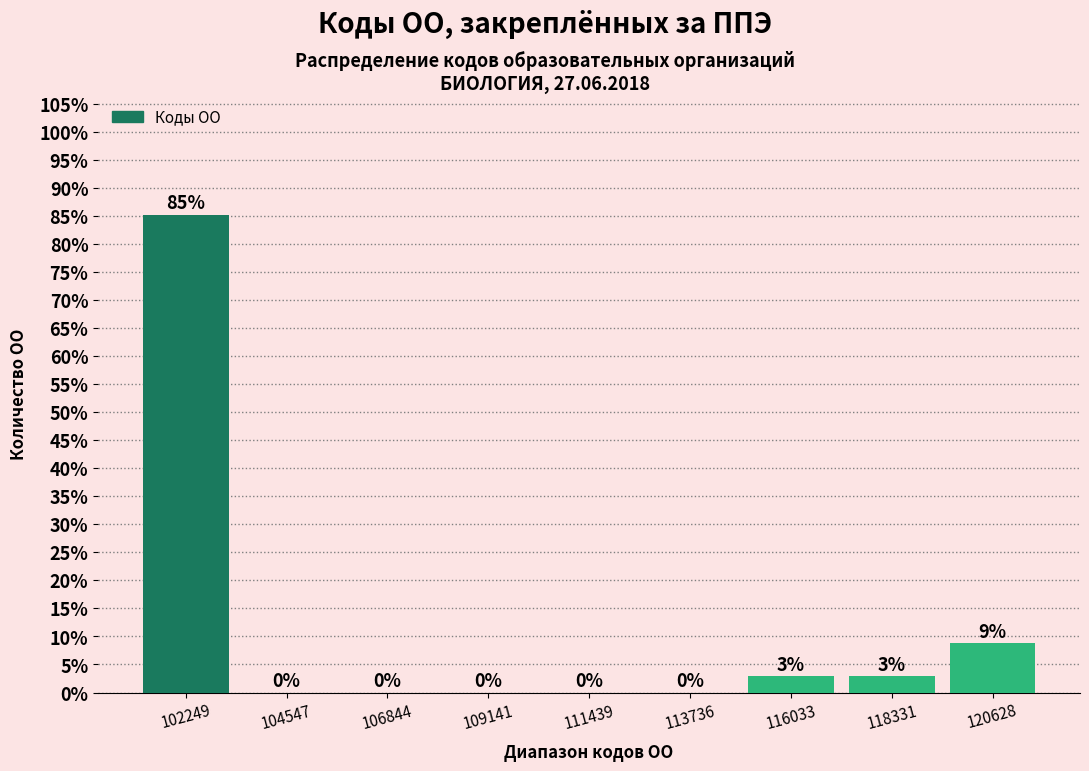

Which range on the x-axis has the tallest bar?

101000 to 103500